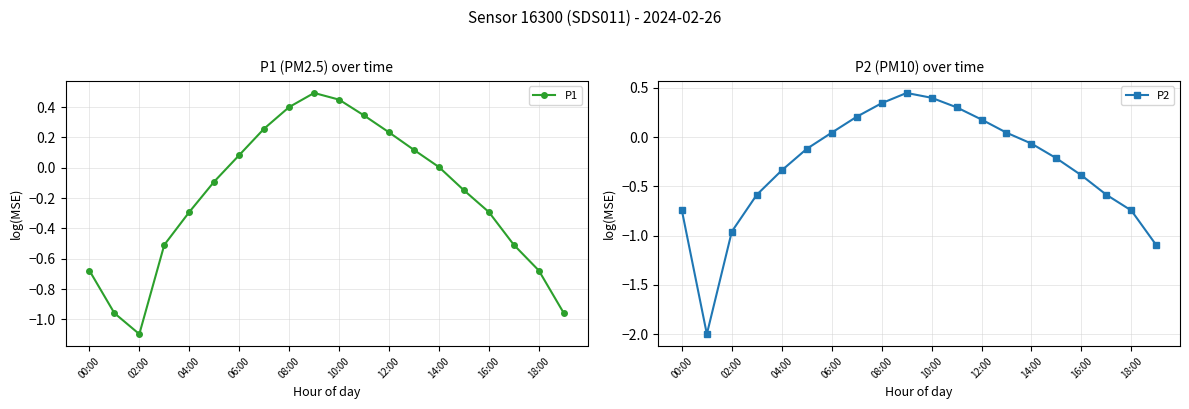

What is the smallest value displayed?

-2.0